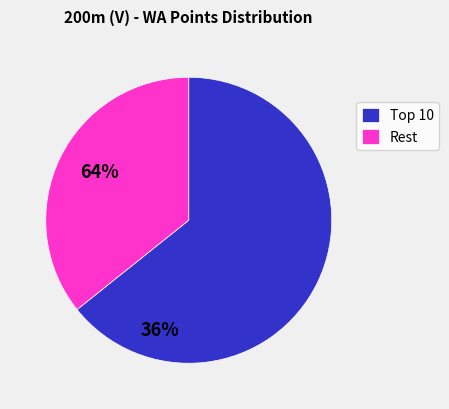

What is the smallest slice in the pie chart?

Rest